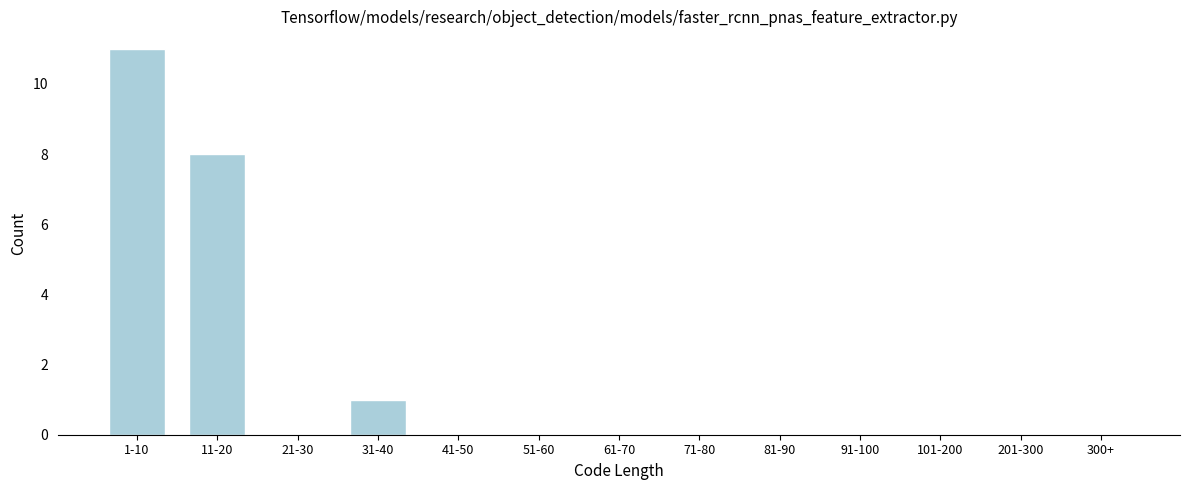

Reading right to left, extract all data points from this chart.

300+=0	201-300=0	101-200=0	91-100=0	81-90=0	71-80=0	61-70=0	51-60=0	41-50=0	31-40=1	21-30=0	11-20=8	1-10=11